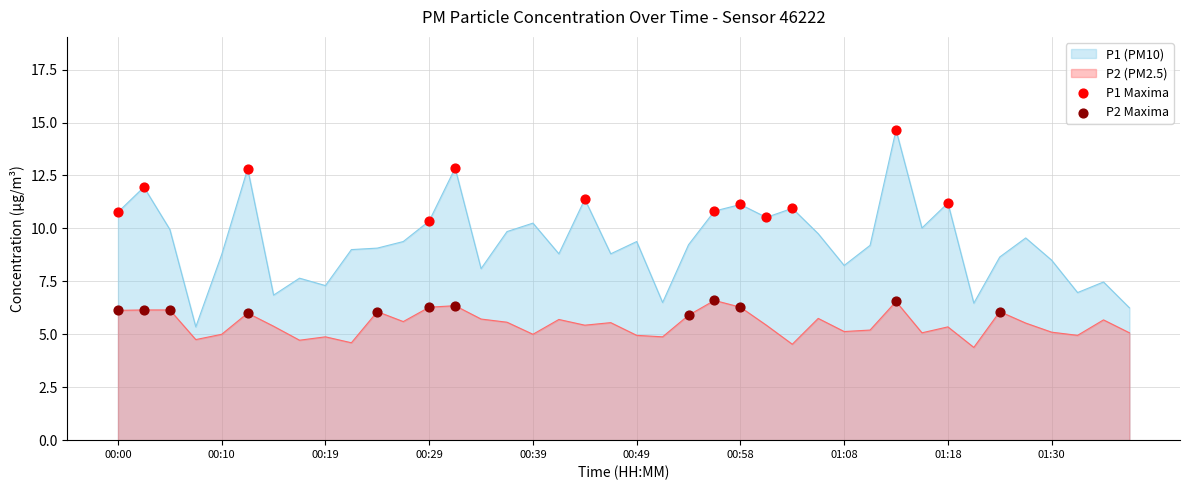

Which series has the largest range (max minus min)?

P1 (PM10)